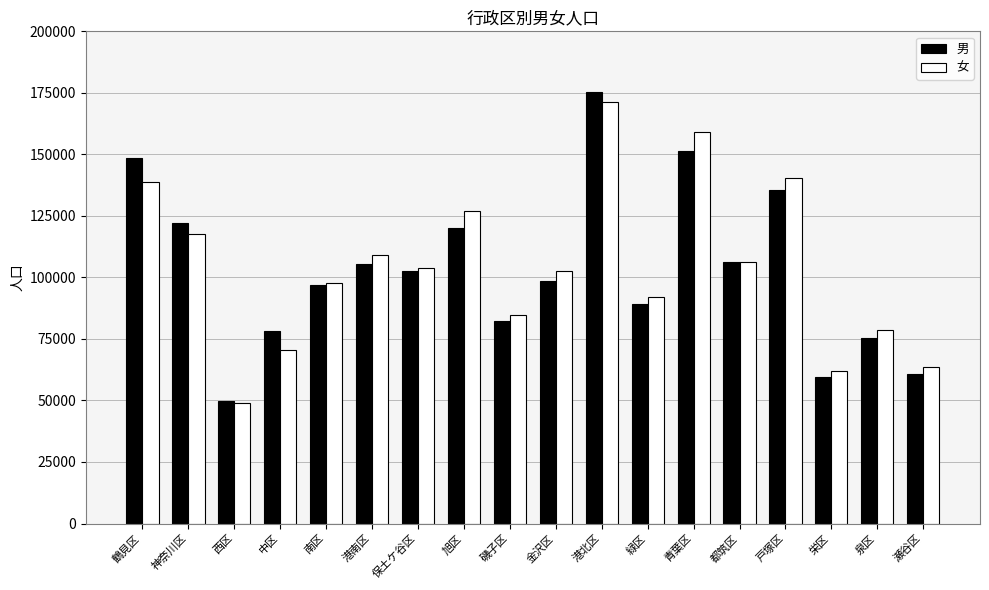

What is the total value across all series at 緑区?

181141